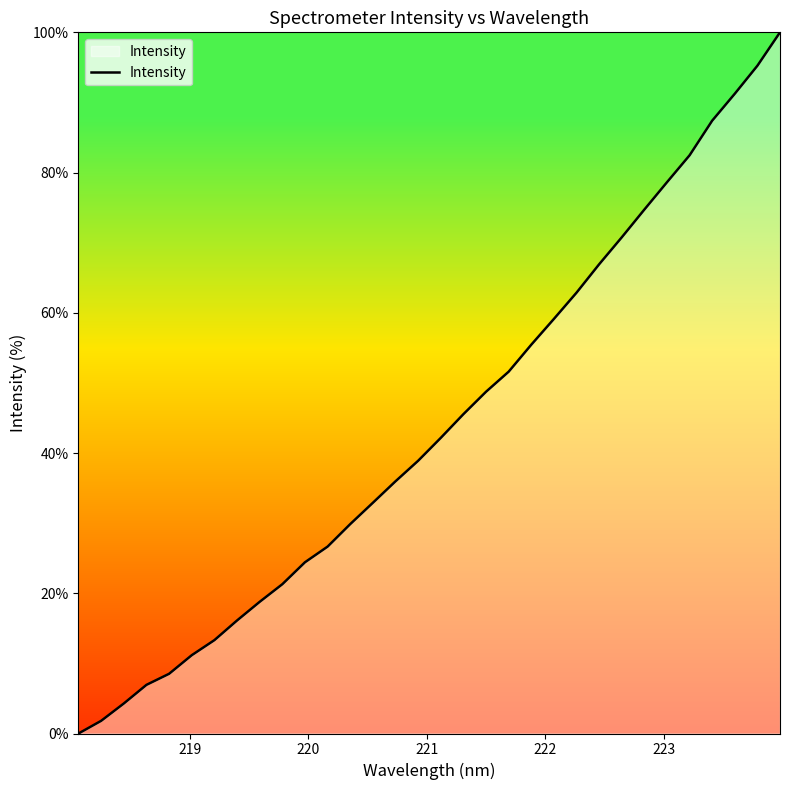

What is the difference between the maximum and minimum values?

100.0